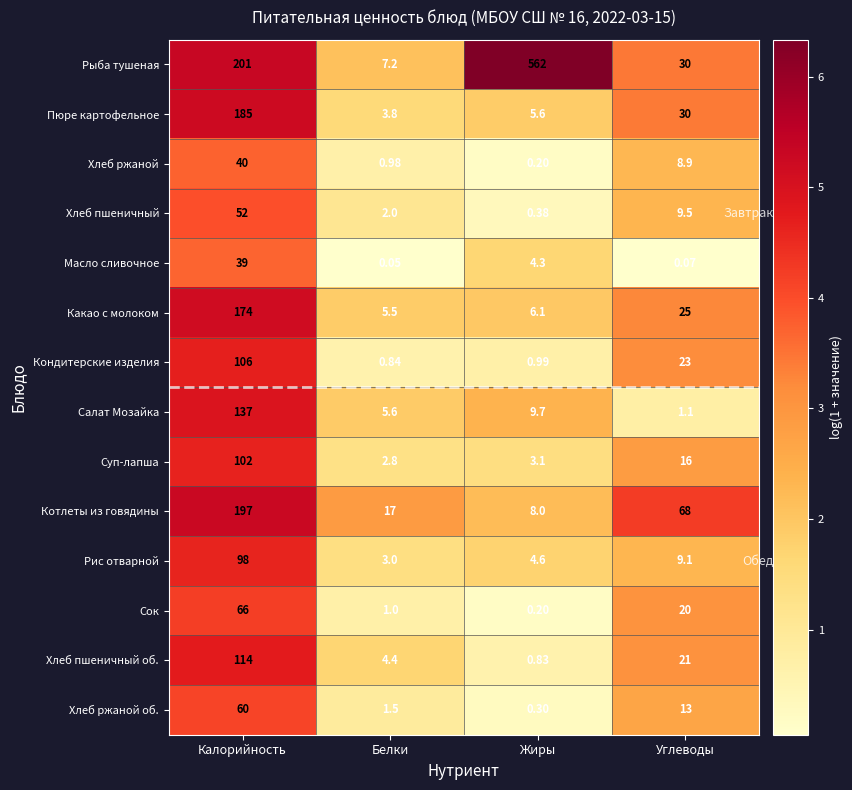

Which series has the largest total across all categories?

Рыба тушеная